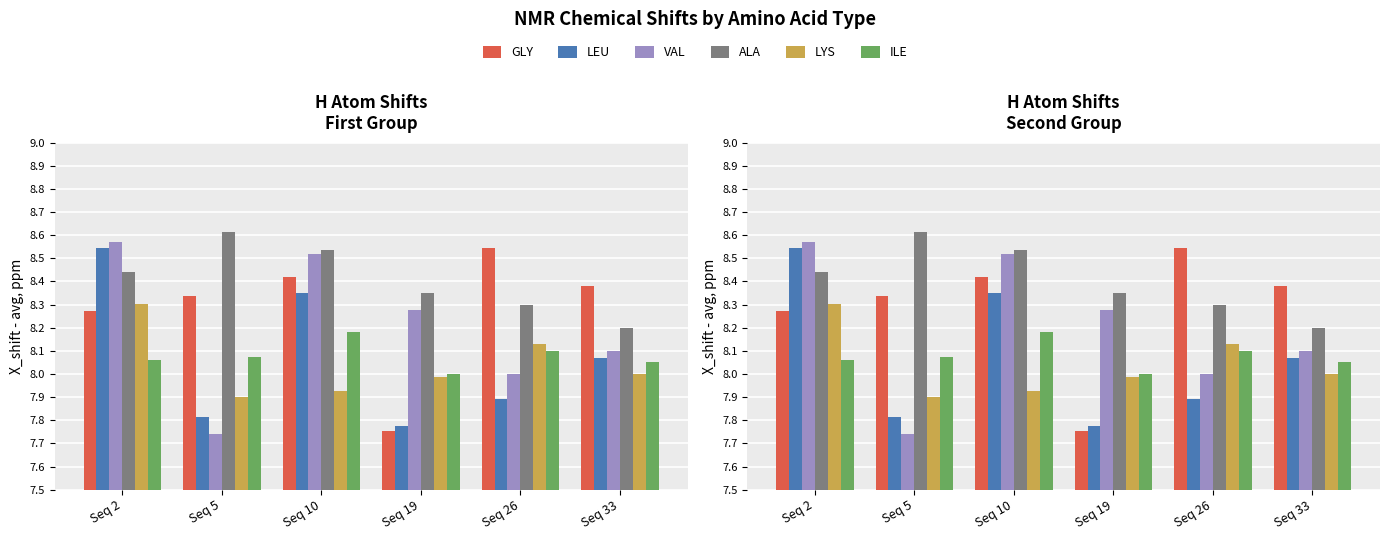

True or false: GLY has a value of 8.3 at Seq 2.

True